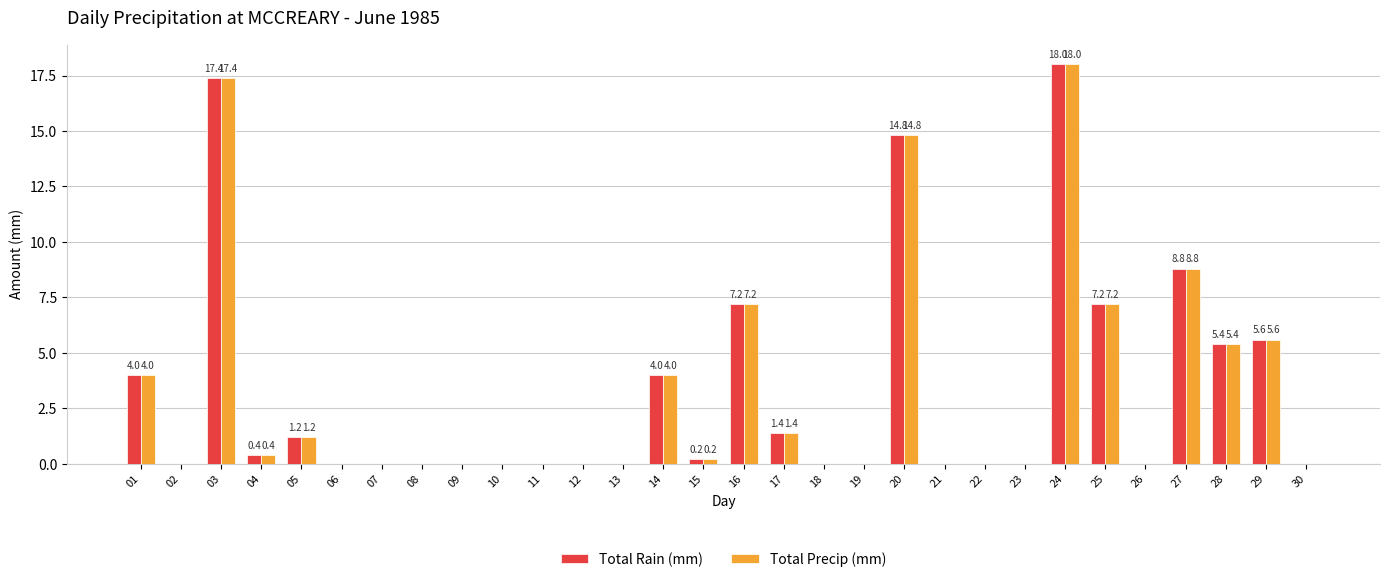

Reading right to left, extract all data points from this chart.

Total Rain (mm): 30=0.0	29=5.6	28=5.4	27=8.8	26=0.0	25=7.2	24=18.0	23=0.0	22=0.0	21=0.0	20=14.8	19=0.0	18=0.0	17=1.4	16=7.2	15=0.2	14=4.0	13=0.0	12=0.0	11=0.0	10=0.0	09=0.0	08=0.0	07=0.0	06=0.0	05=1.2	04=0.4	03=17.4	02=0.0	01=4.0
Total Precip (mm): 30=0.0	29=5.6	28=5.4	27=8.8	26=0.0	25=7.2	24=18.0	23=0.0	22=0.0	21=0.0	20=14.8	19=0.0	18=0.0	17=1.4	16=7.2	15=0.2	14=4.0	13=0.0	12=0.0	11=0.0	10=0.0	09=0.0	08=0.0	07=0.0	06=0.0	05=1.2	04=0.4	03=17.4	02=0.0	01=4.0